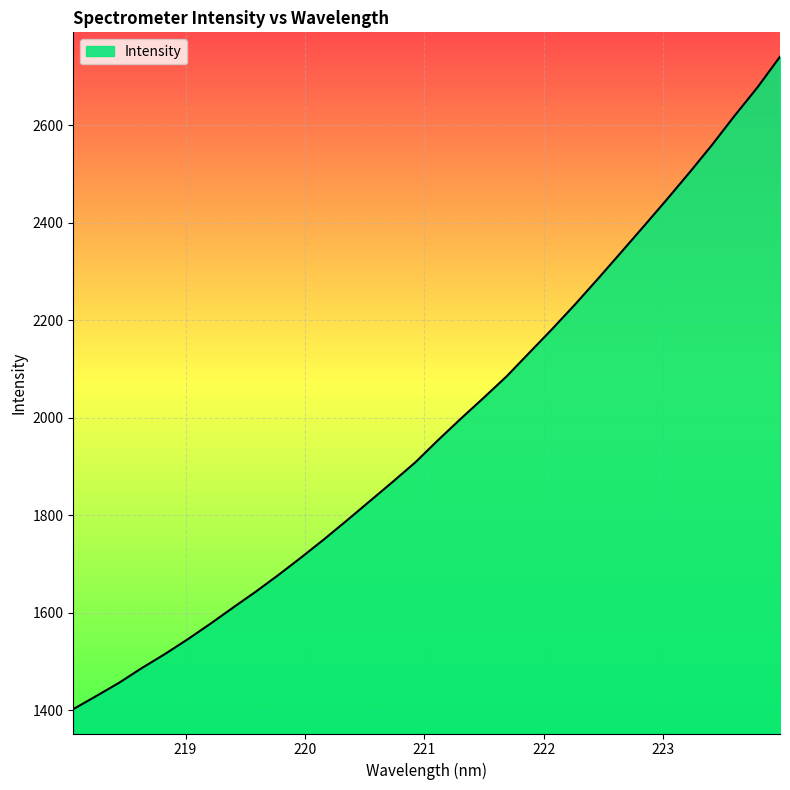

What is the difference between the second highest and second lowest values?

1248.7